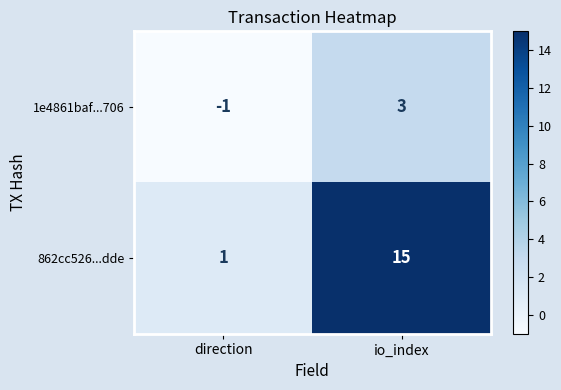

At how many categories does at least one series exceed 10?

1